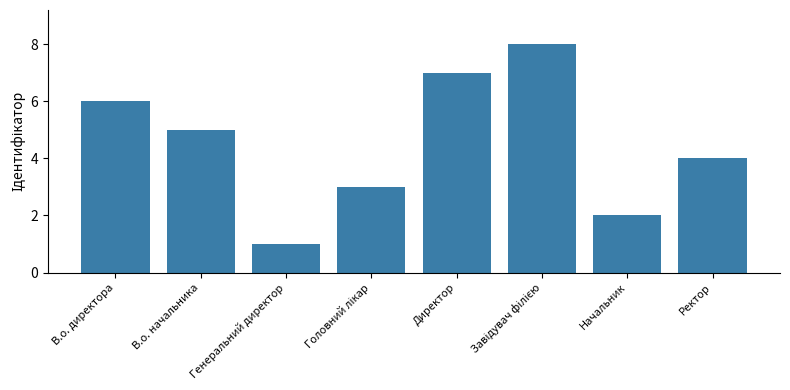

What is the difference between the second highest and second lowest values?

5